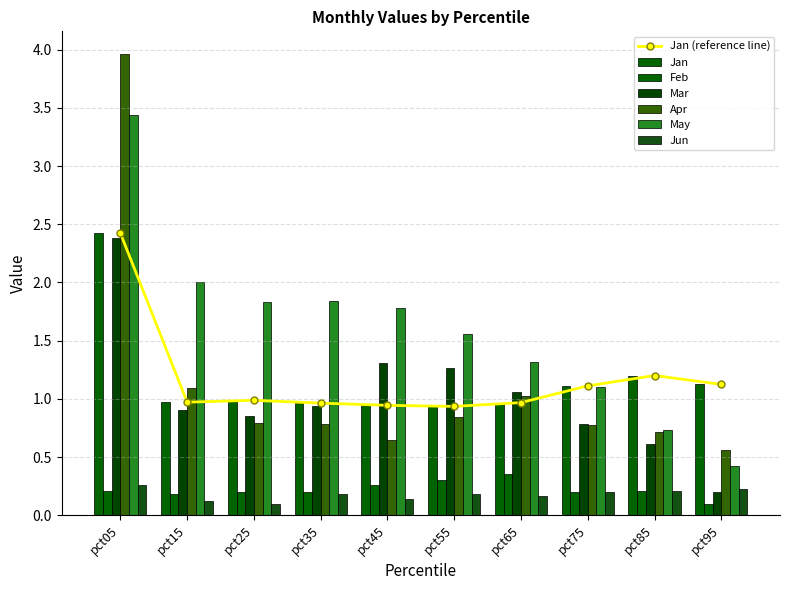

Count the Jun values in the range 0 to 1.

10